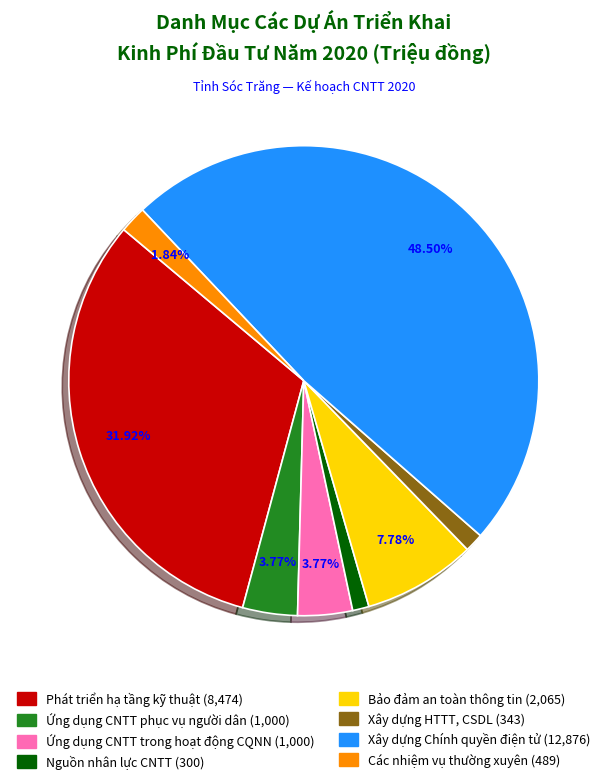

To the nearest percent, what is the average slice percentage?

12%